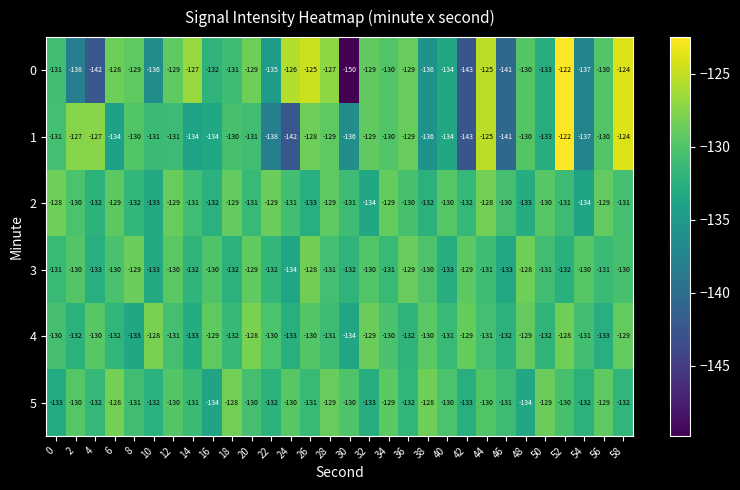

What is the total value across all series at 12?

-780